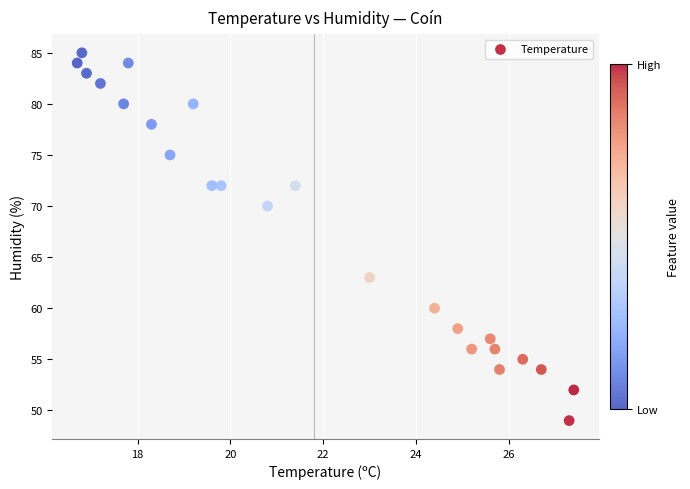

What is the range of Y values (max minus min)?

36